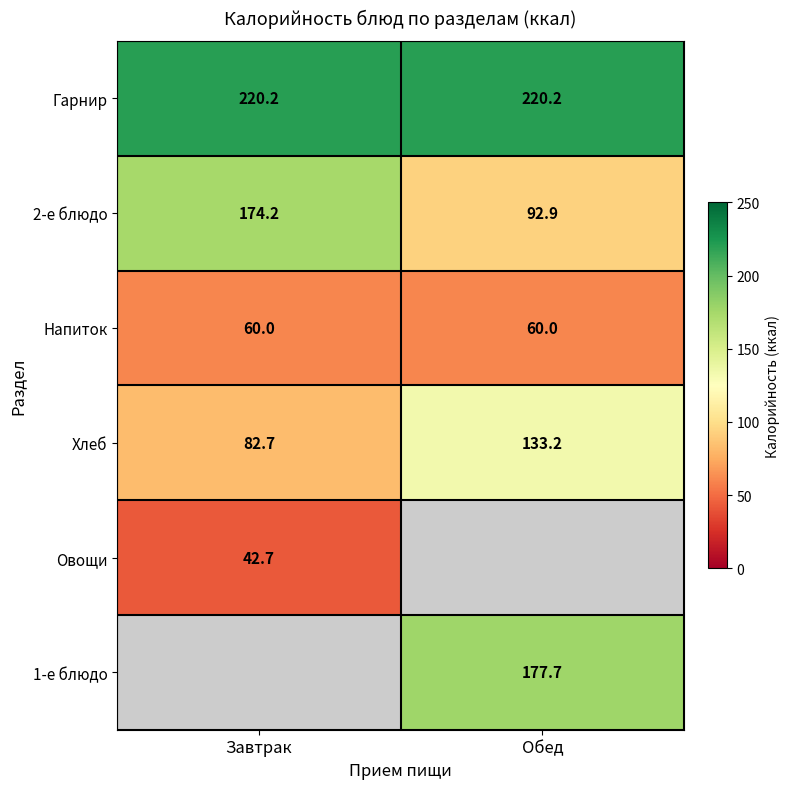

How many series are shown in this chart?

6